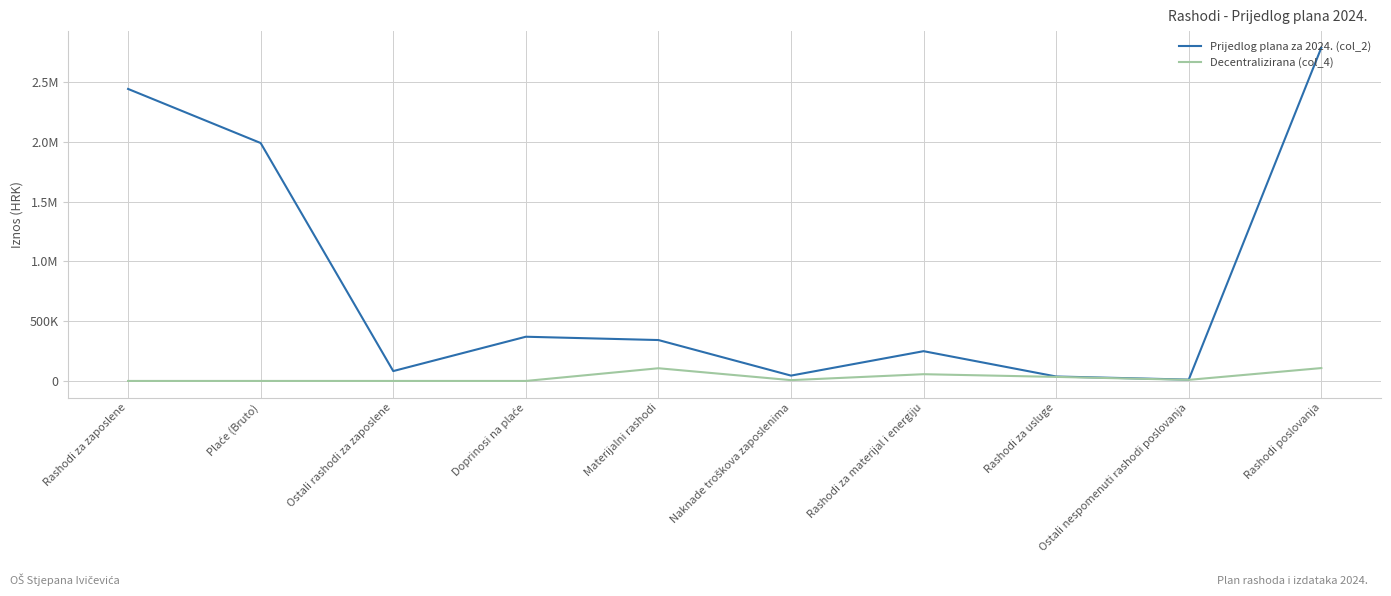

At which category is the sum across all series the highest?

Rashodi poslovanja